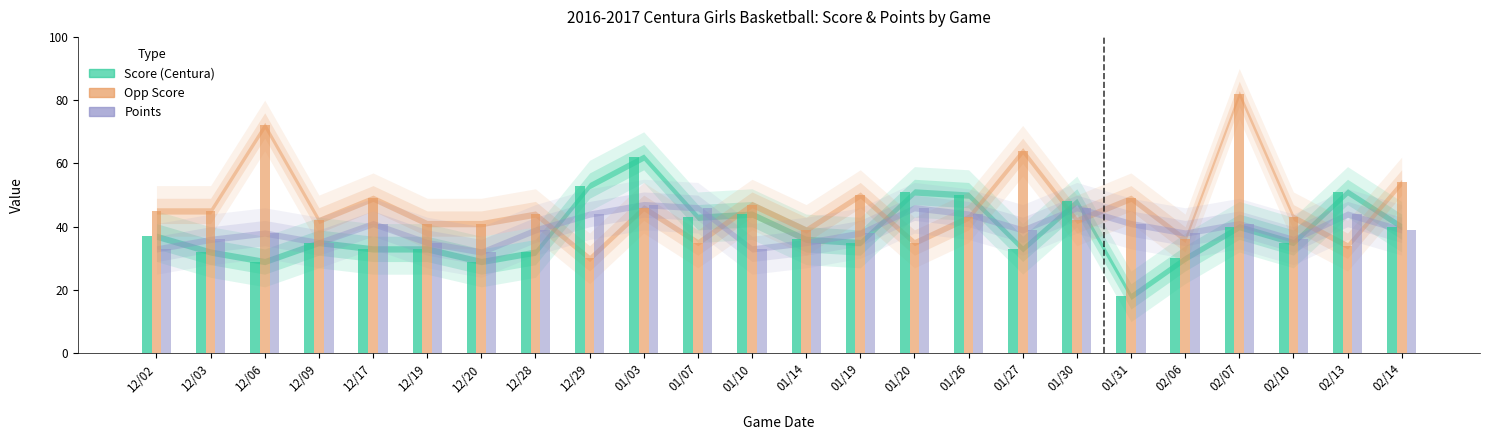

Rank the series by their maximum value, from highest to lowest.

Opp Score, Score (Centura), Points